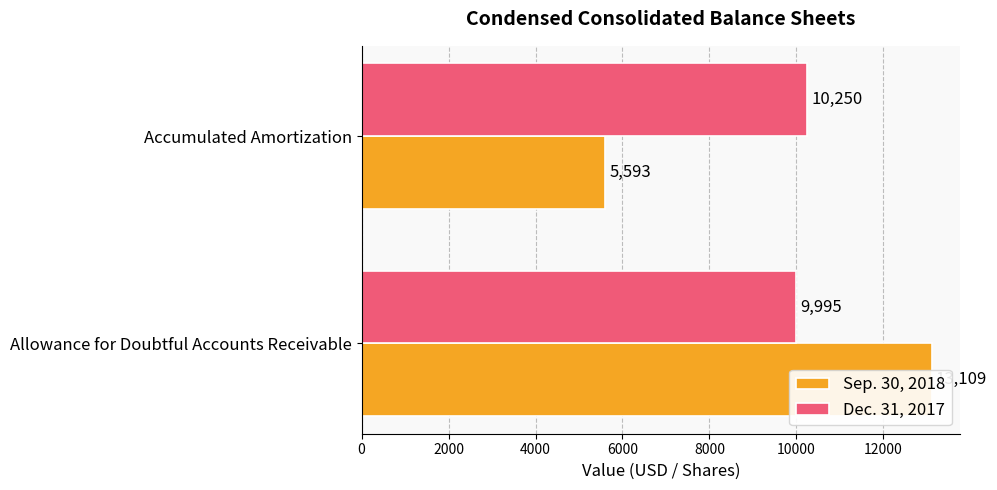

Reading left to right, transcribe all the data shown in this chart.

Sep. 30, 2018: 13109	5593
Dec. 31, 2017: 9995	10250